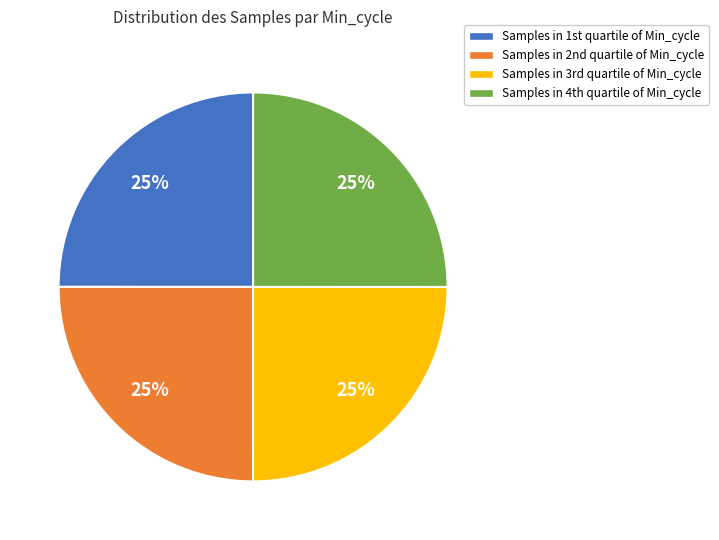

Does any single category account for the majority?

No